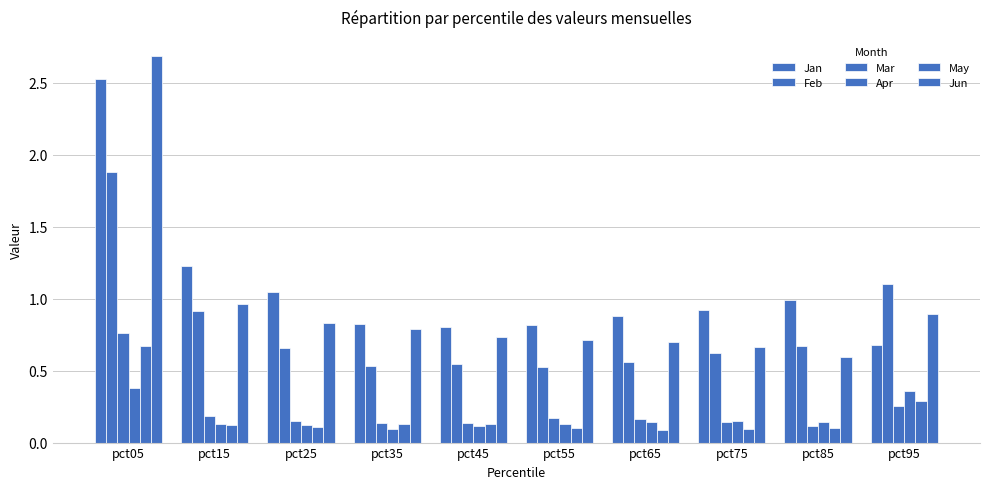

How many data points does each series have?

10